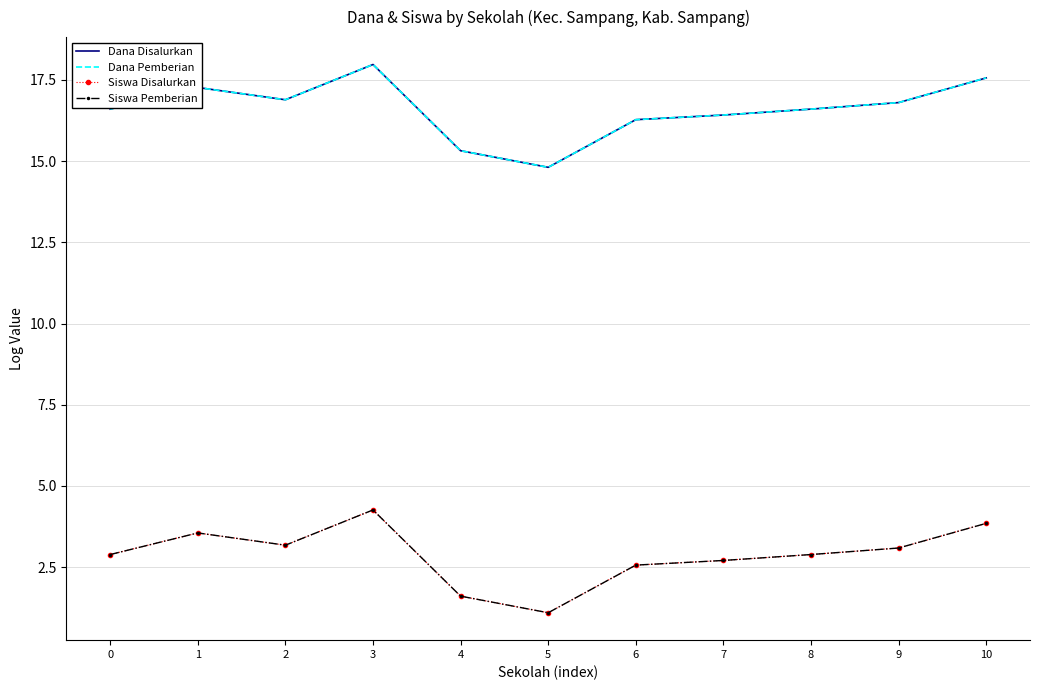

How many data points in Dana Pemberian are less than 16?

2